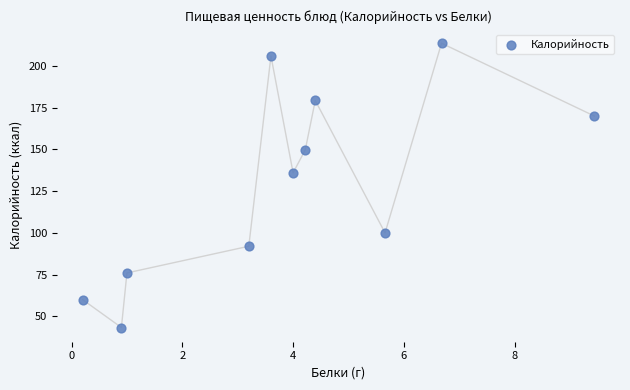

What Y value in the scatter plot is closest to 128?

136.0